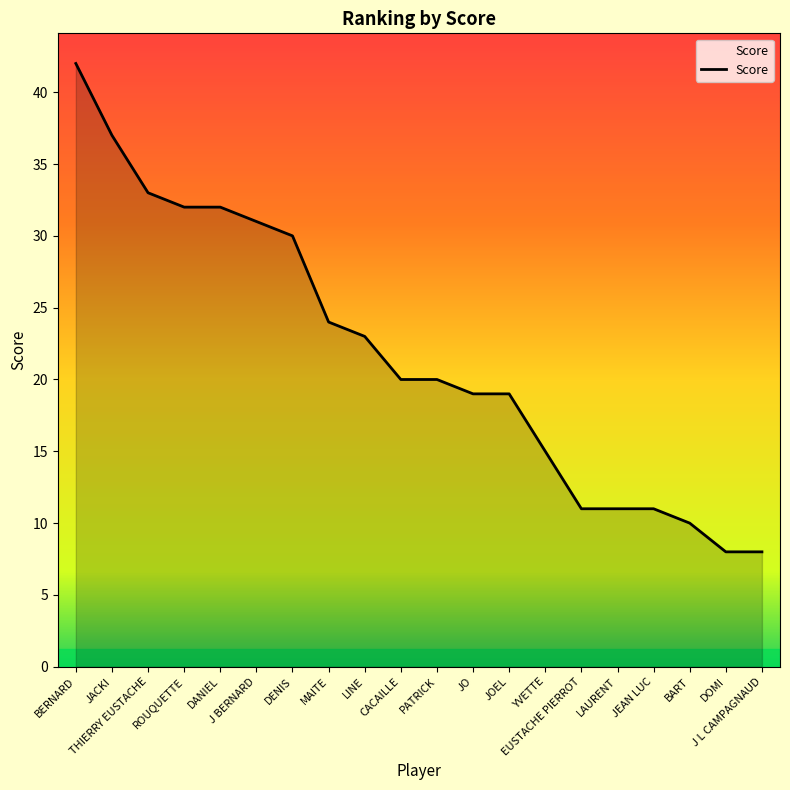

What is the difference between the maximum and minimum values?

34